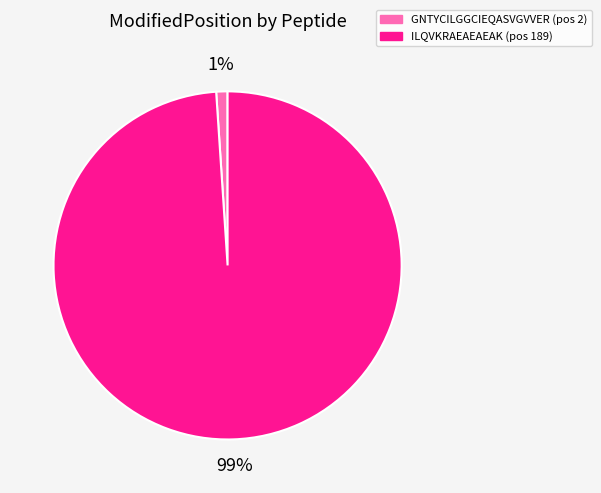

True or false: ILQVKRAEAEAEAK accounts for 99% of the total.

True